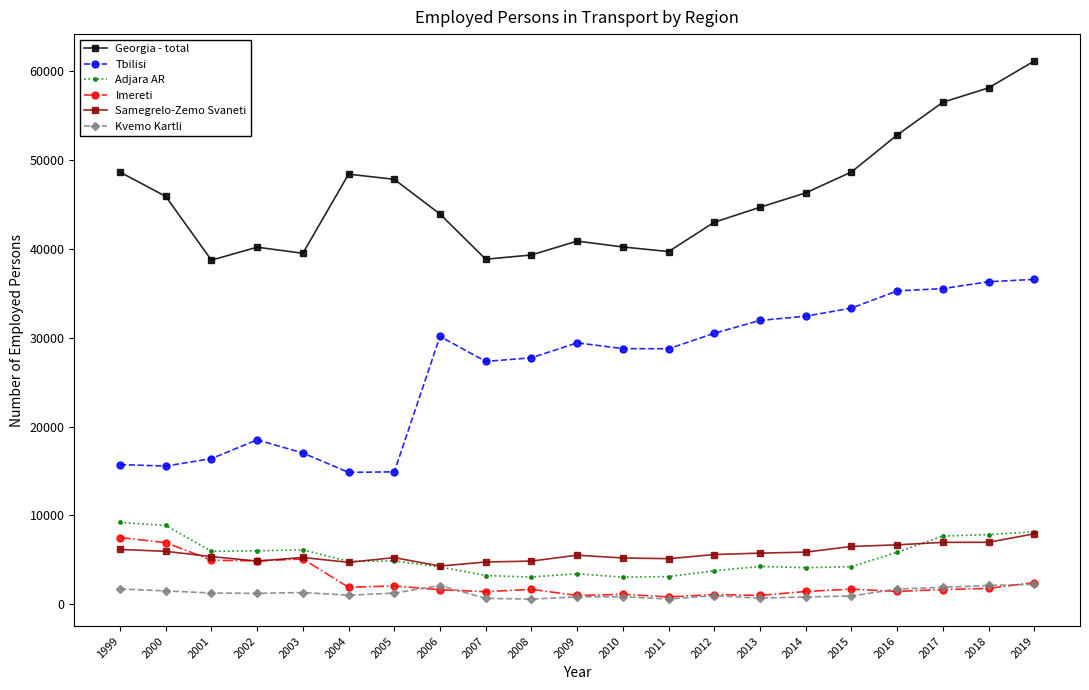

True or false: Georgia - total and Imereti cross at least once.

False